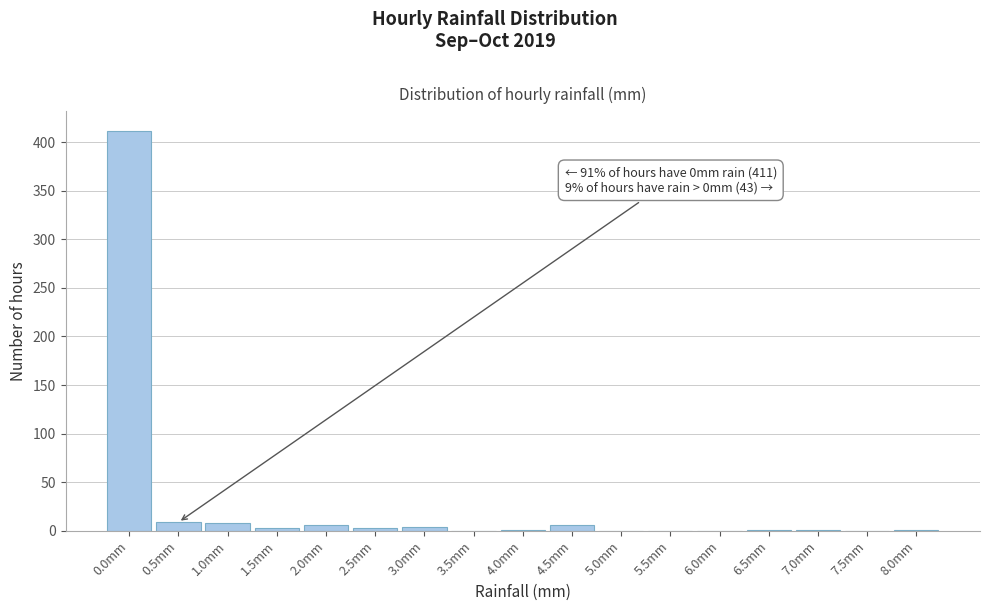

What is the sum of all values?

454